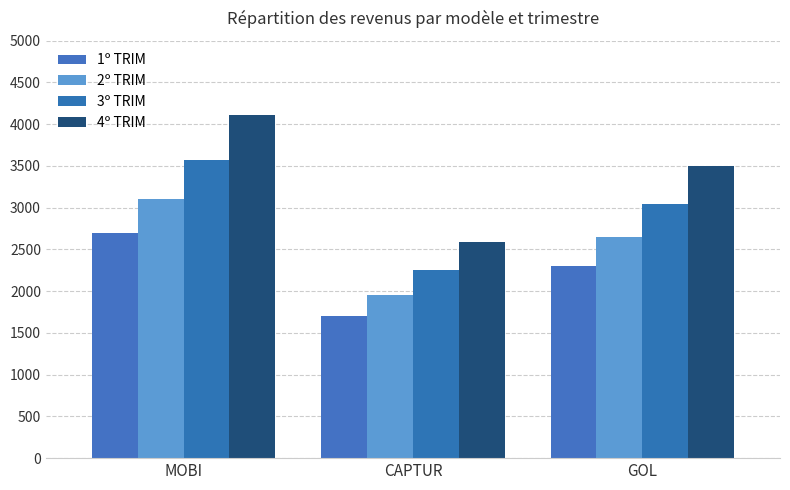

What is the value of the 2º TRIM bar at the 3rd from the left?

2645.0